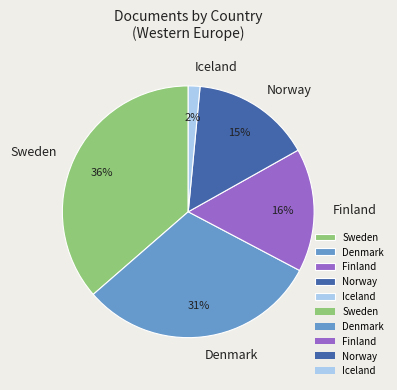

To the nearest percent, what is the combined percentage of Iceland and Norway?

17%